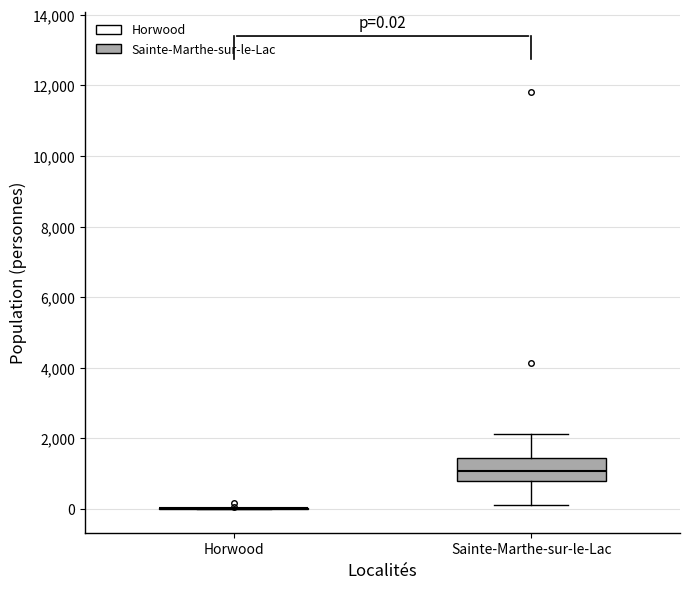

Which box is the tallest, from its lower edge to its upper edge?

Sainte-Marthe-sur-le-Lac